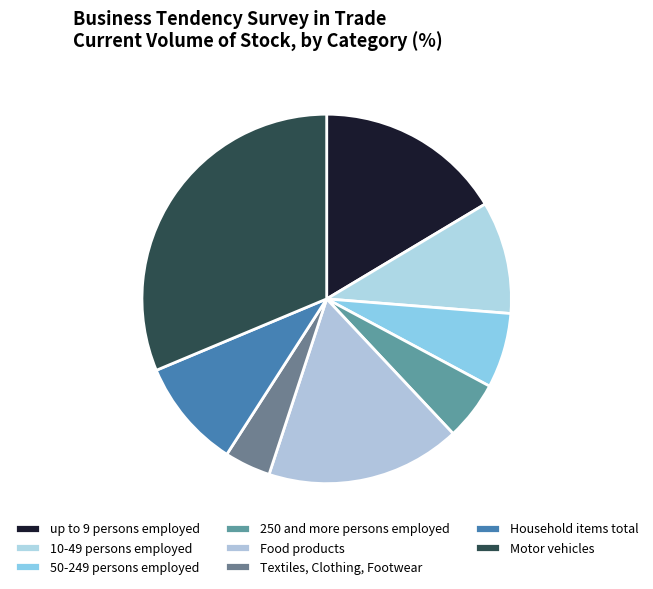

Count the number of slices in the pie.

8